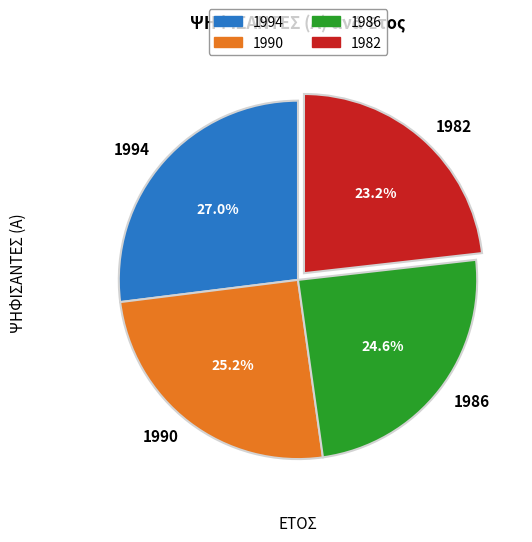

What percentage do 1994 and 1982 together represent?

50.2%